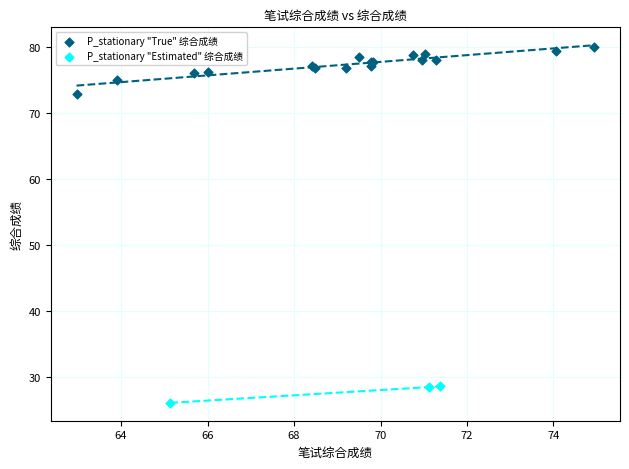

Which series has the largest Y range (max minus min)?

P_stationary "True" 综合成绩